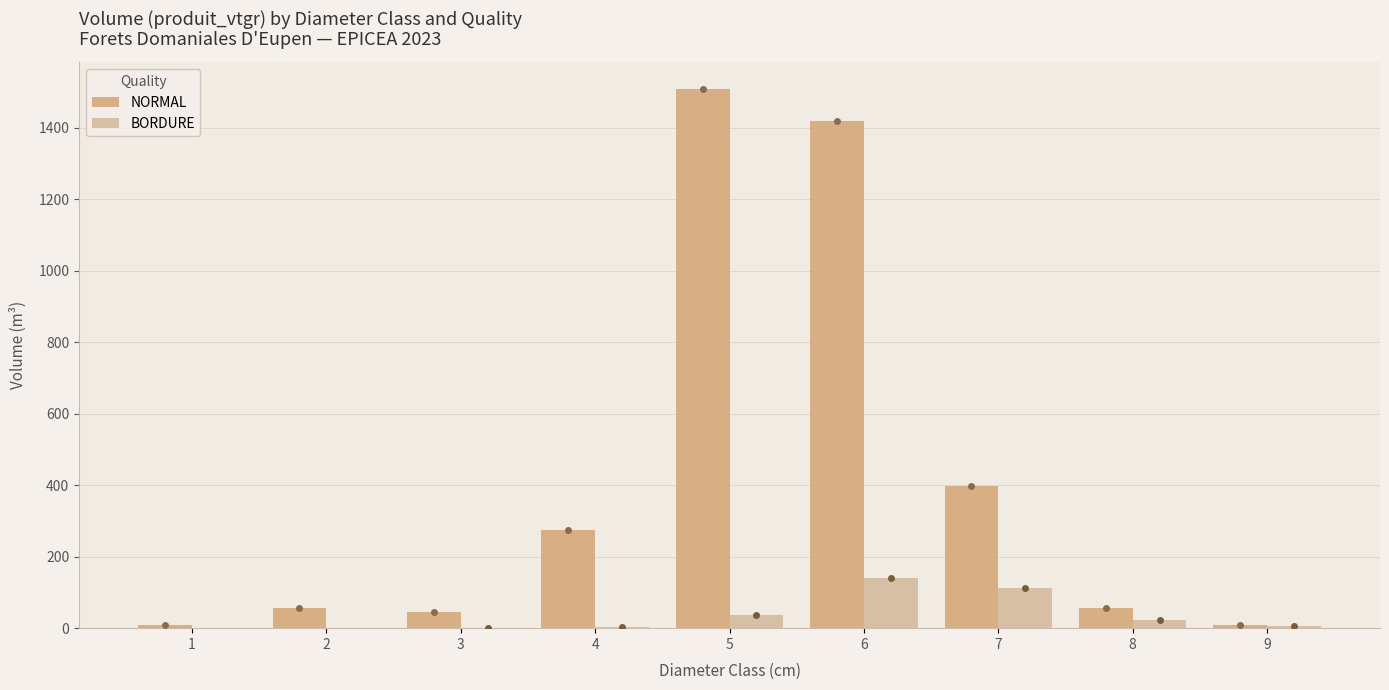

What is the sum of all NORMAL values?

3774.2